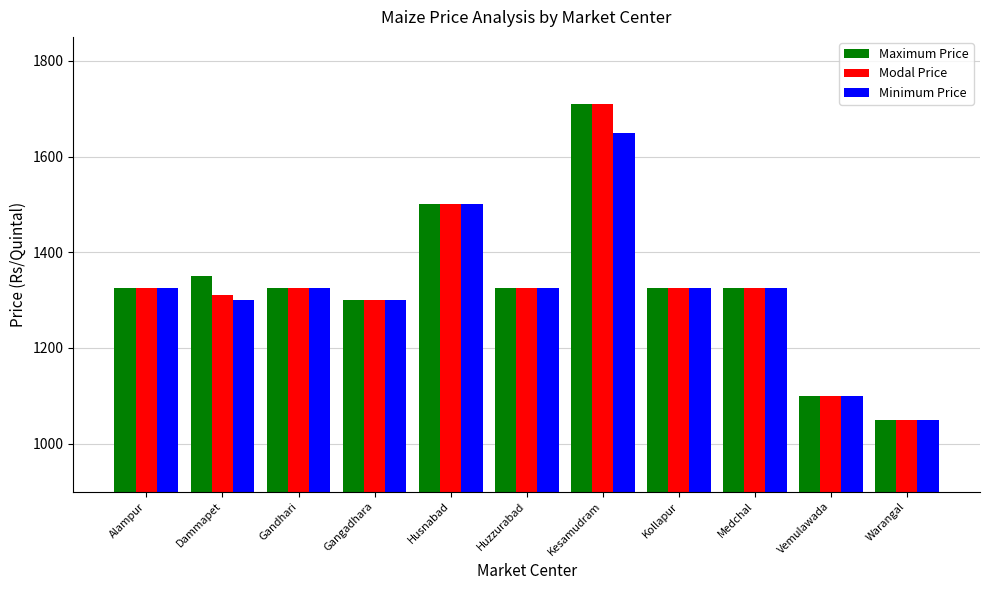

What is the difference between the maximum and minimum values in the Maximum Price series?

660